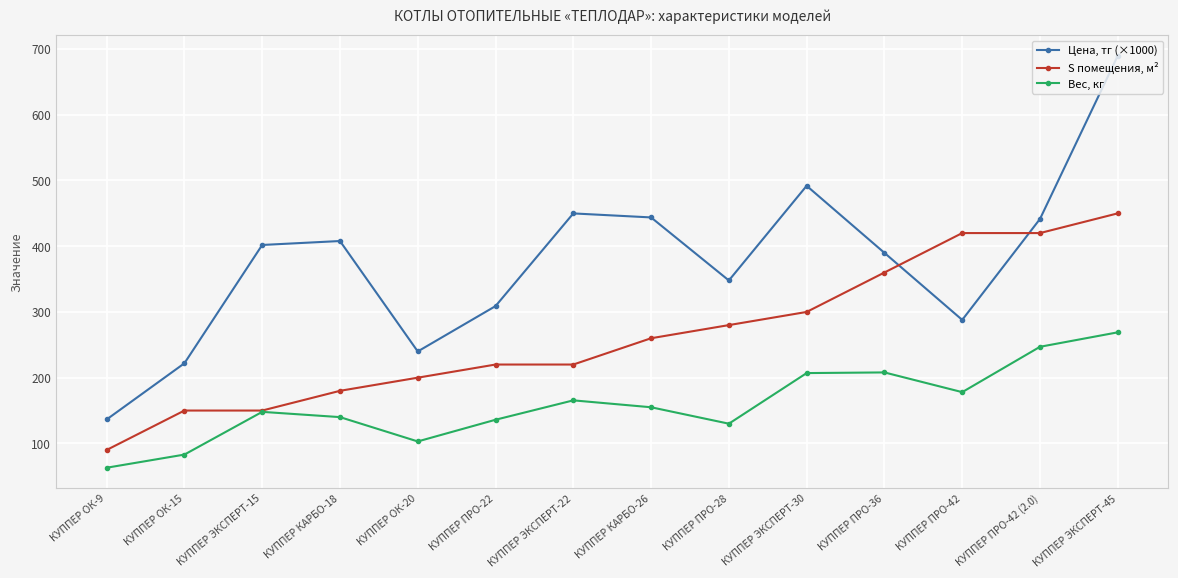

What is the label of the 3rd point from the left?

КУППЕР ЭКСПЕРТ-15